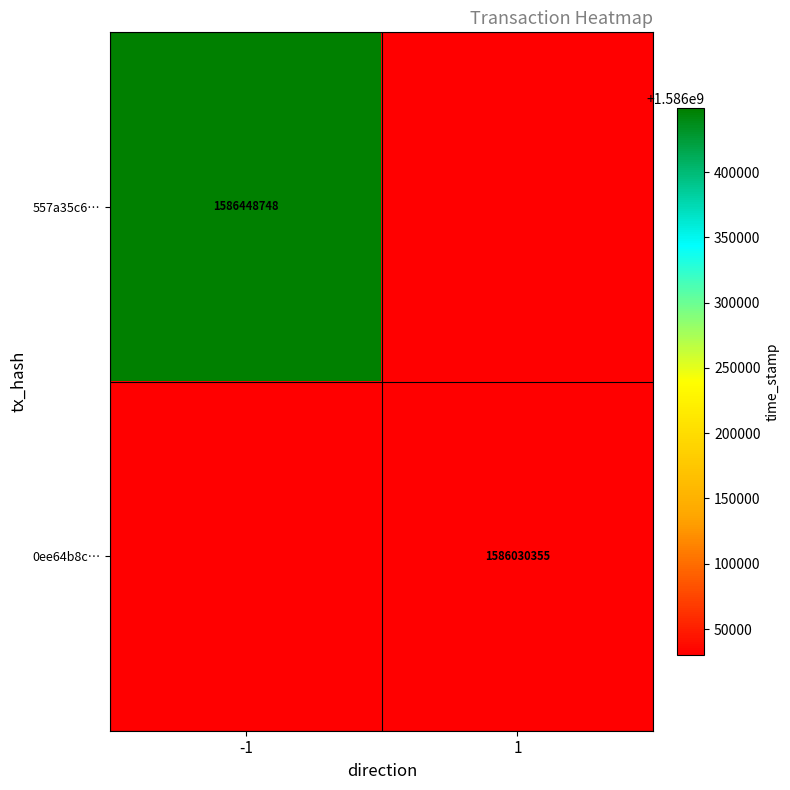

The 0ee64b8c… series shows 1586030355 at 1. True or false?

True